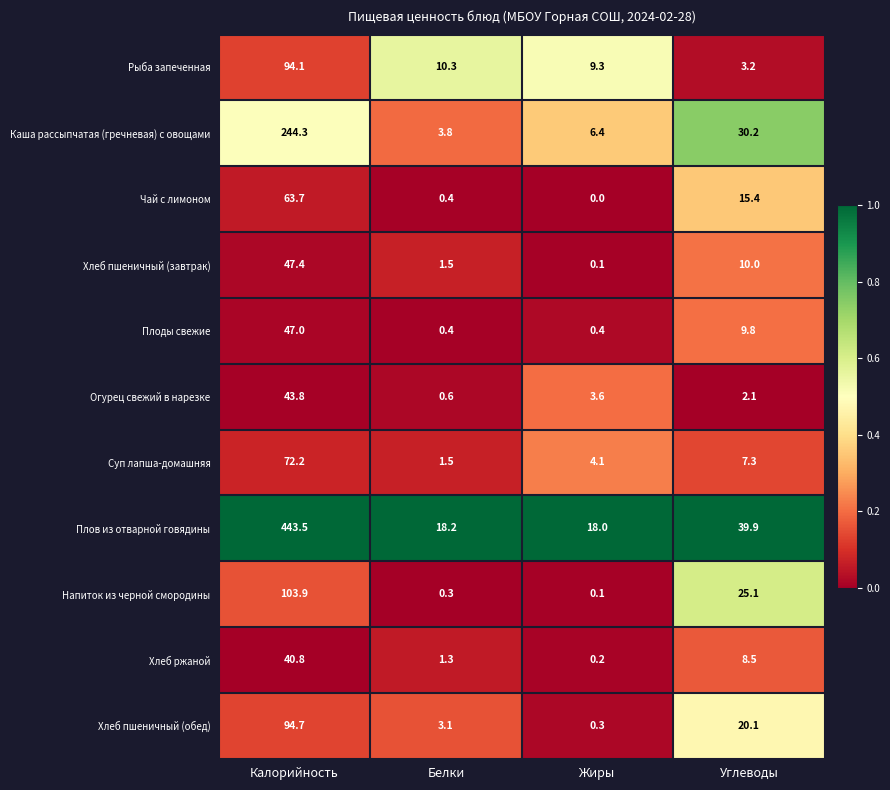

At Углеводы, list the series in order from largest to smallest.

Плов из отварной говядины, Каша рассыпчатая (гречневая) с овощами, Напиток из черной смородины, Хлеб пшеничный (обед), Чай с лимоном, Хлеб пшеничный (завтрак), Плоды свежие, Хлеб ржаной, Суп лапша-домашняя, Рыба запеченная, Огурец свежий в нарезке